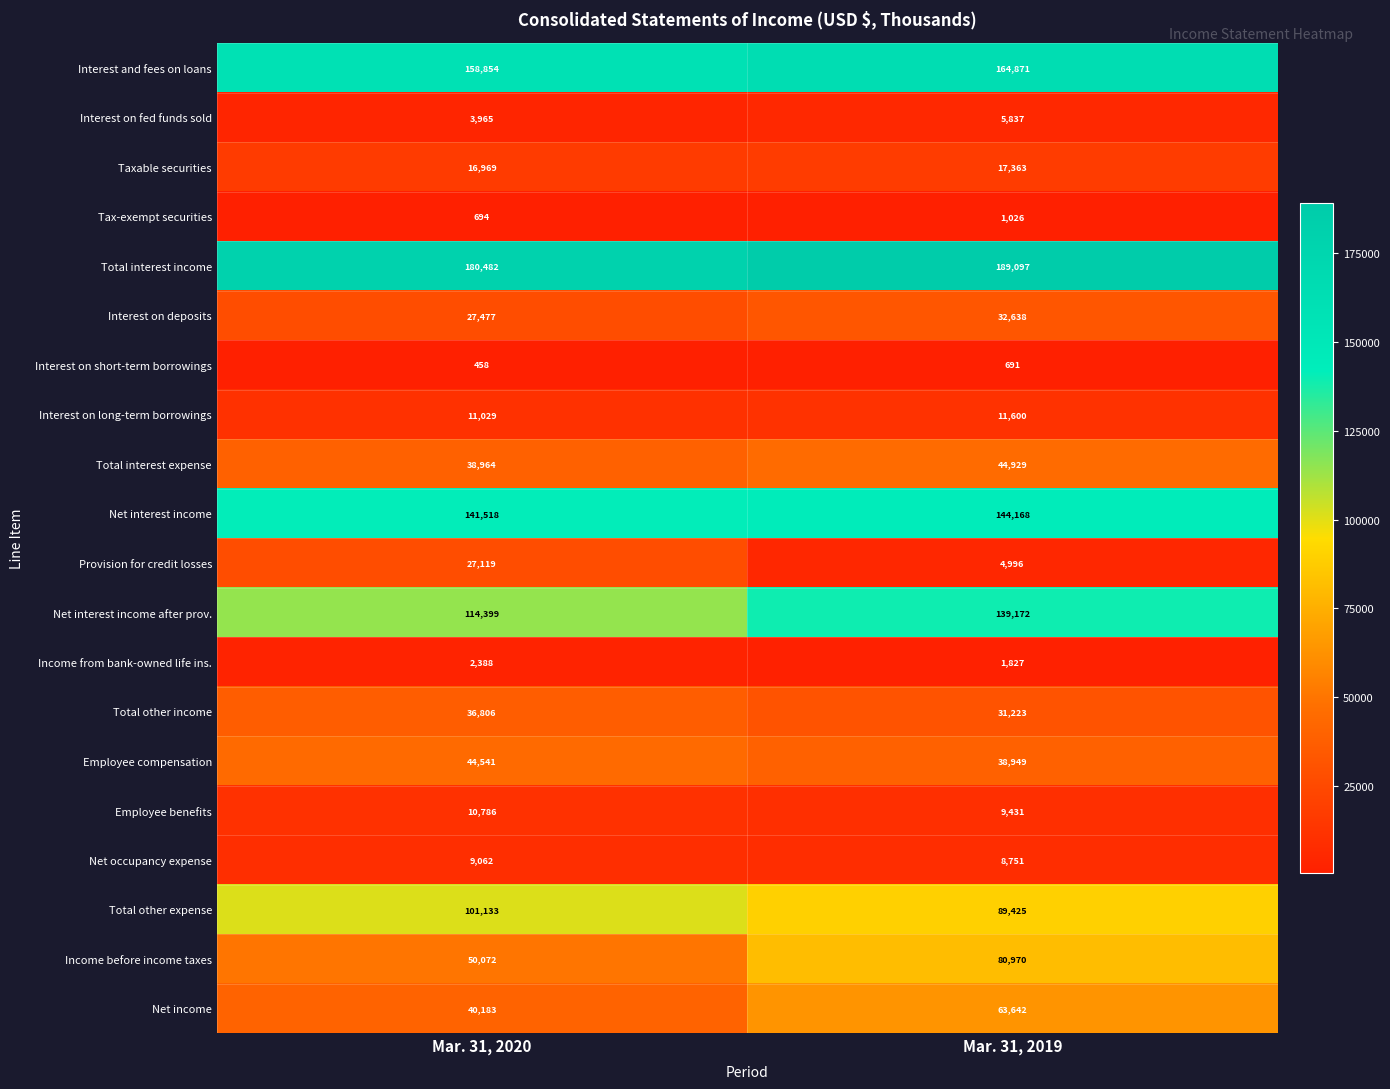

What is the difference between the highest and lowest values at Mar. 31, 2020?

180024